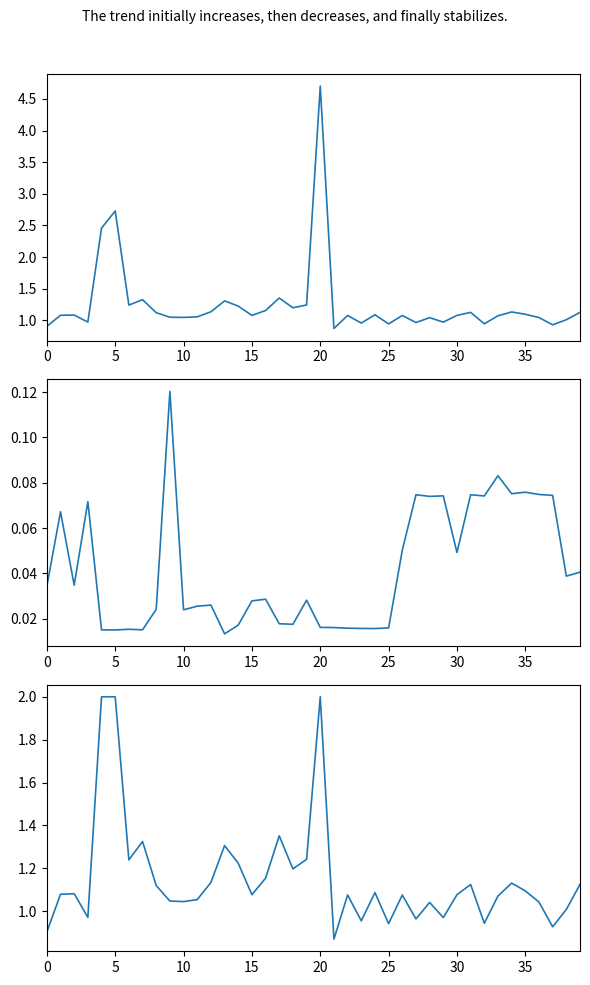

What is the average value of the RECOVERY series?

1.2